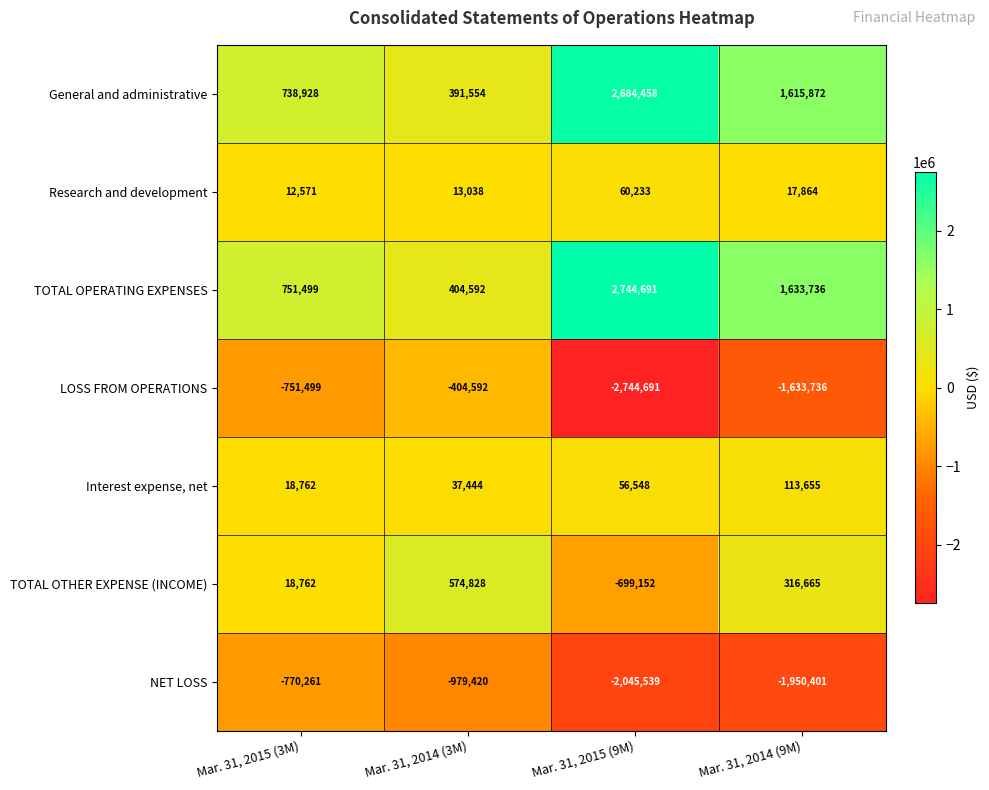

What is the sum of the Research and development values at Mar. 31, 2015 (9M) and Mar. 31, 2015 (3M)?

72804